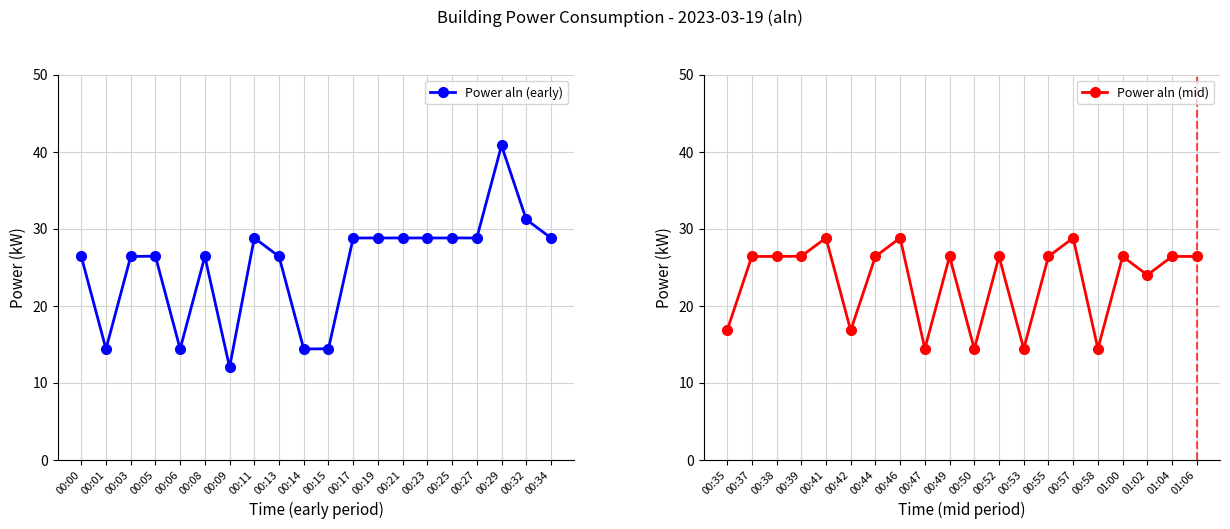

Which series ends up on top after the final intersection of Power aln (mid) and Power aln (early)?

Power aln (early)